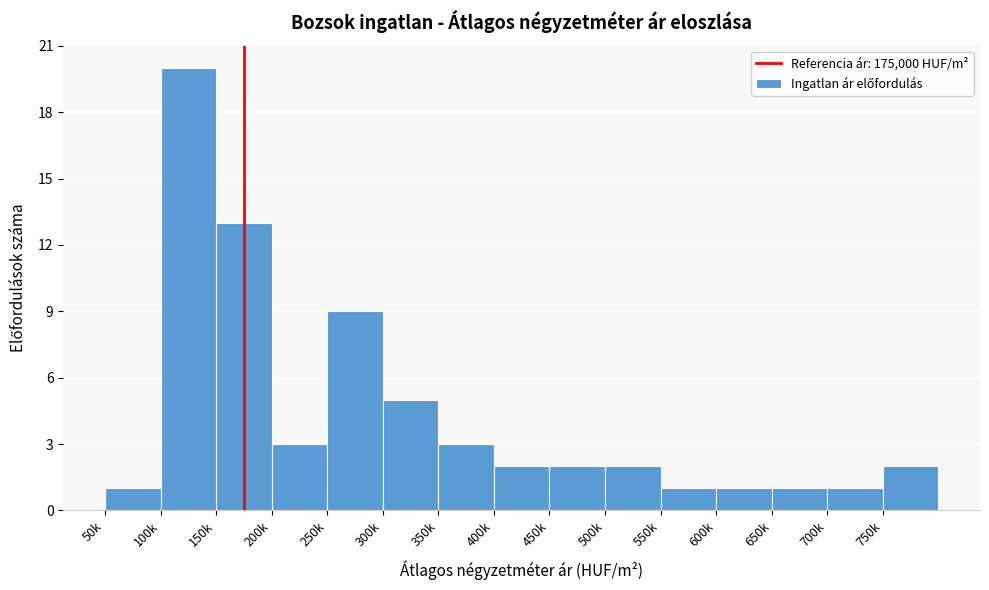

Reading left to right, what are all the values shown in this chart?

1	20	13	3	9	5	3	2	2	2	1	1	1	1	2